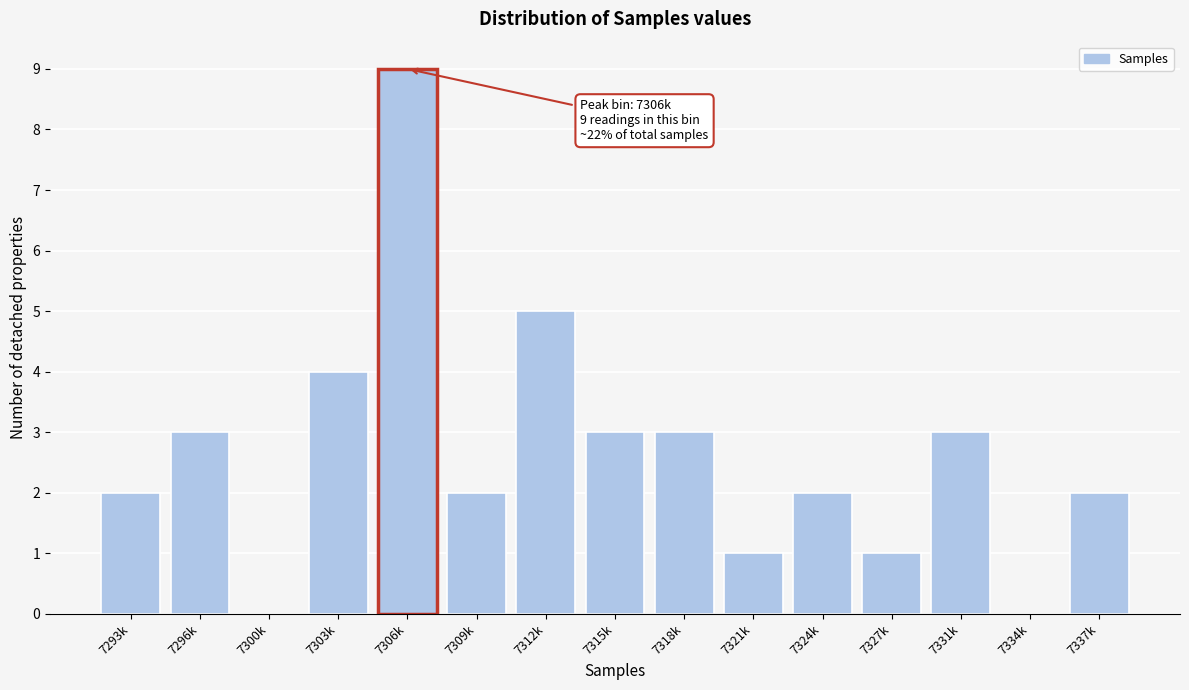

Reading left to right, extract all data points from this chart.

7293k=2	7296k=3	7300k=0	7303k=4	7306k=9	7309k=2	7312k=5	7315k=3	7318k=3	7321k=1	7324k=2	7327k=1	7331k=3	7334k=0	7337k=2